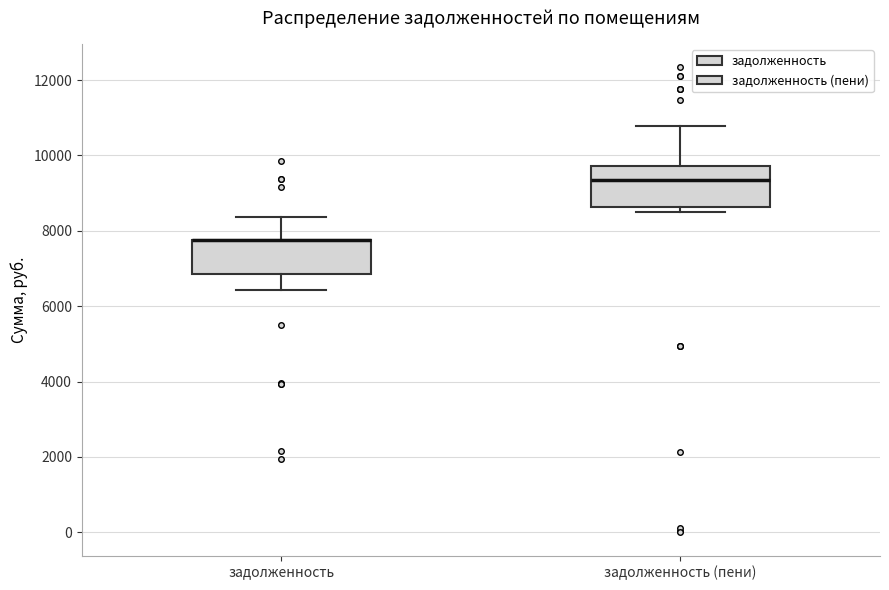

Reading left to right, read every box against the y-axis: the position of its median line, the range the box covers, and the ends of its whiskers. The values are not printed on the chart, so give them approximately, as read against the axis.

задолженность: median 7800 (drawn on the box's upper edge), box 6800 to 7800, whiskers 6400 to 8400
задолженность (пени): median 9400, box 8600 to 9800, whiskers 8400 to 10800